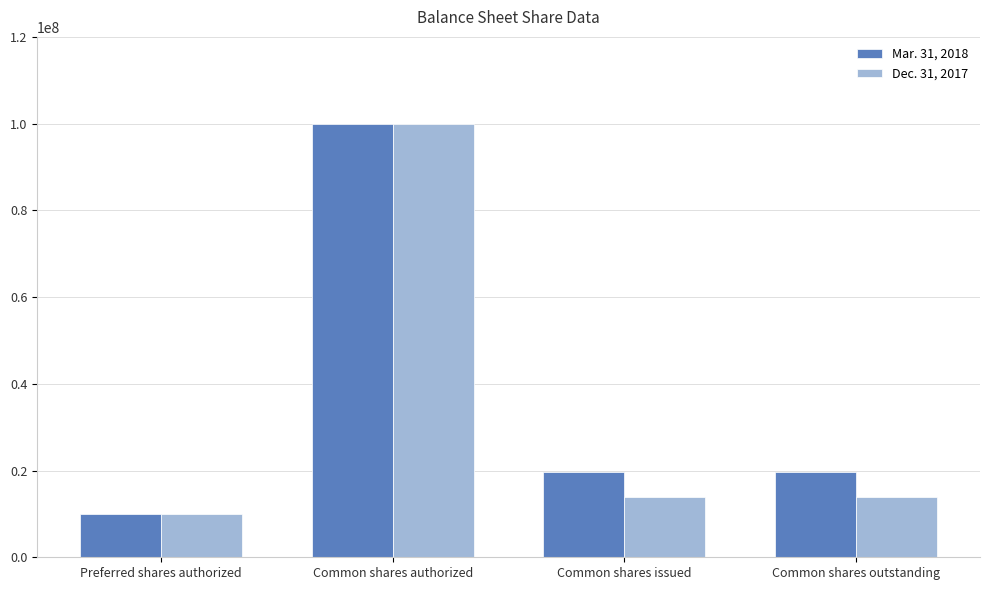

What is the label of the 2nd bar from the right?

Common shares issued